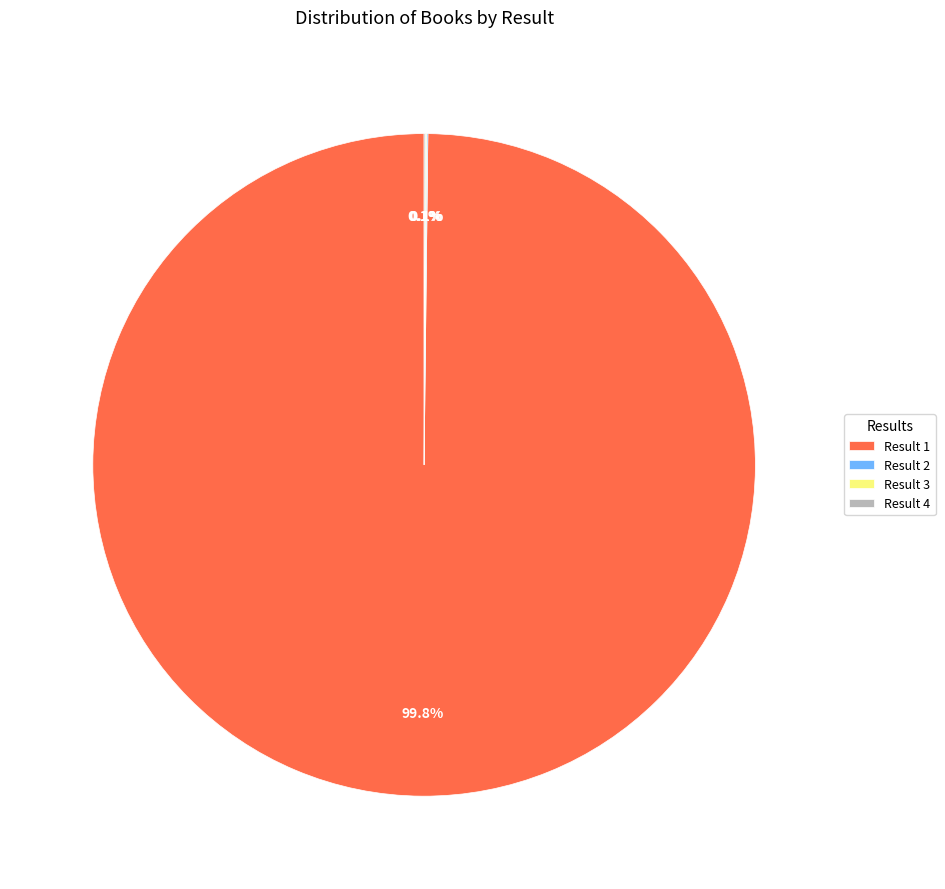

Which slice represents more than half of the pie?

Result 1